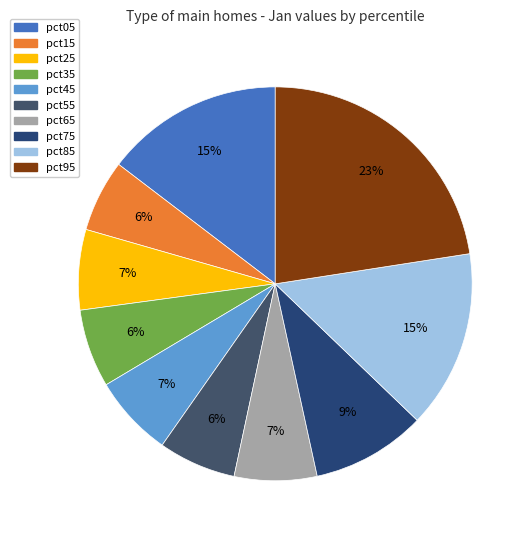

Combined, do pct95 and pct35 account for over 50%?

No